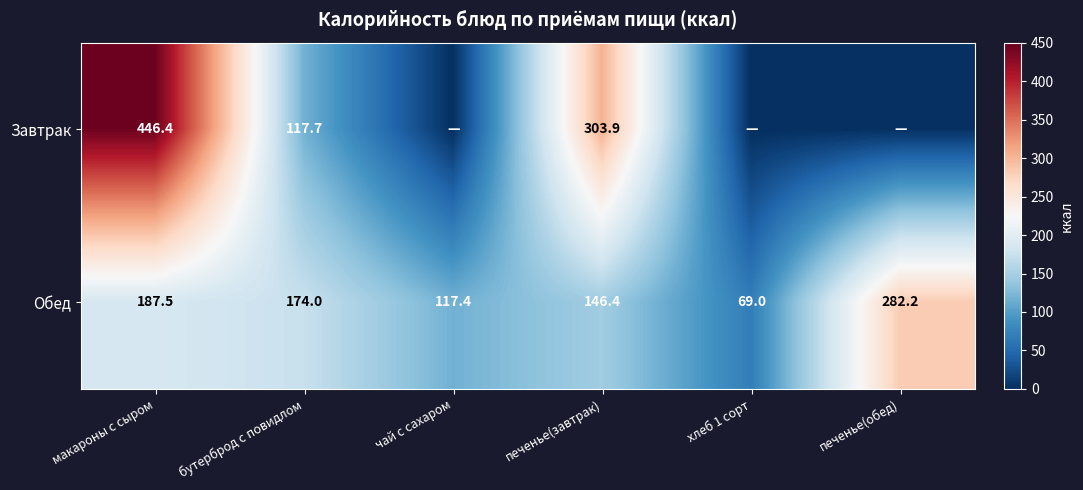

Between макароны с сыром and печенье(завтрак), which series saw the biggest shift?

Завтрак